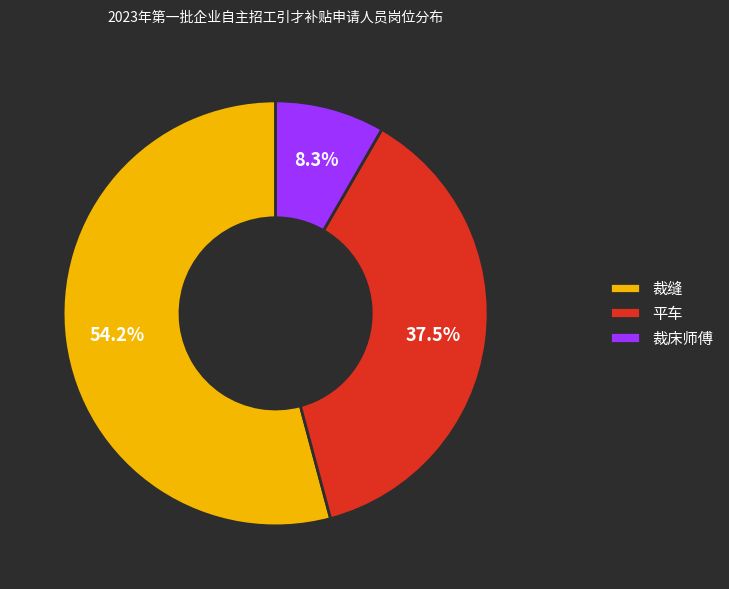

To the nearest percent, what is the difference between the largest and smallest slice percentages?

46%